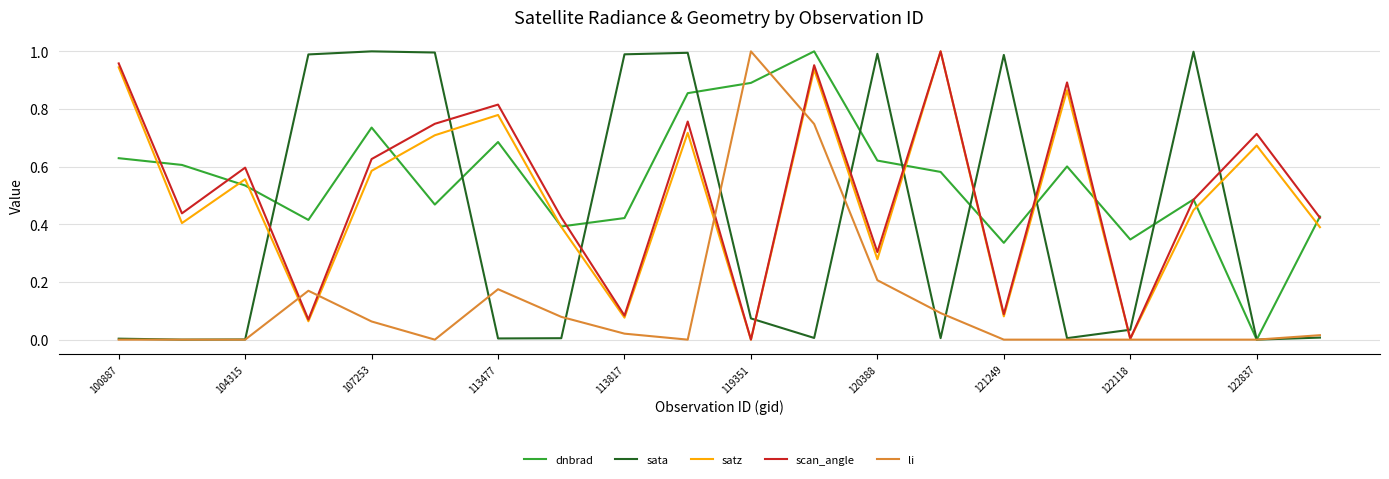

True or false: scan_angle and sata intersect in this chart.

True